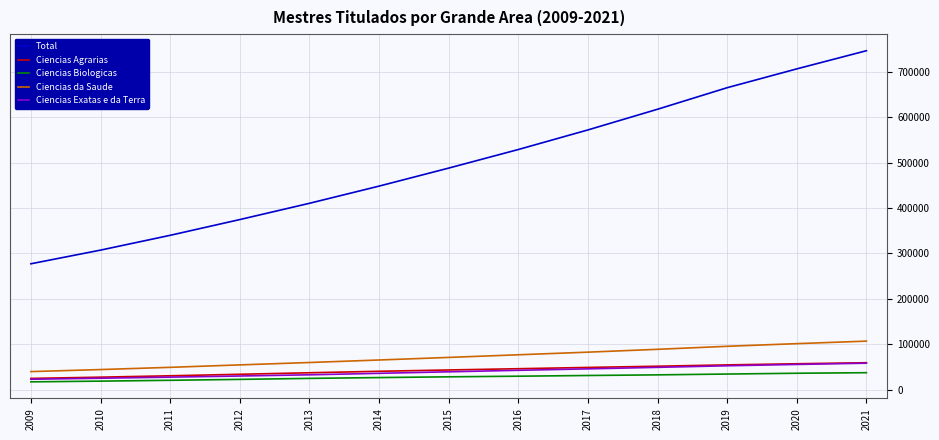

What is the spread (max minus min) of values at 2014?

421408